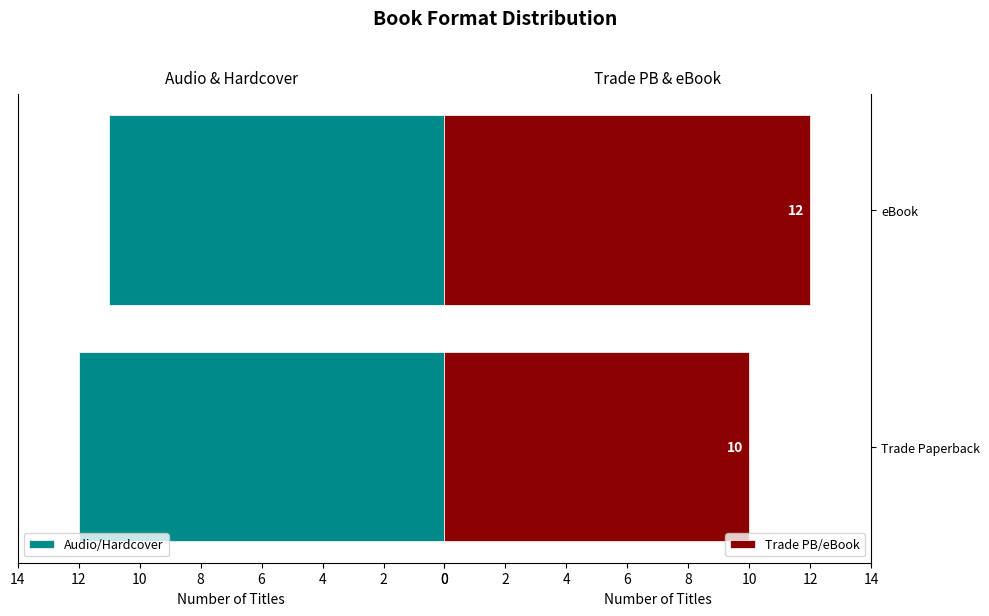

What is the minimum value for Trade PB/eBook?

10